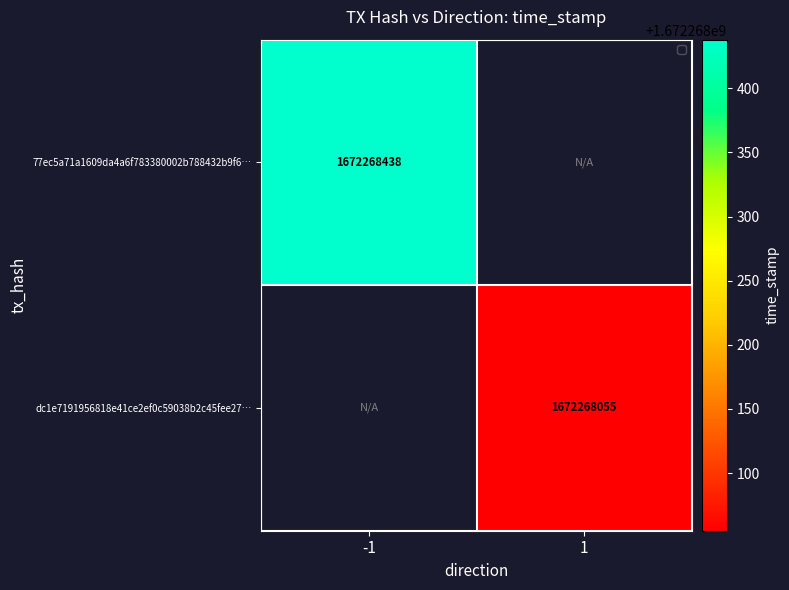

At which category is the sum across all series the highest?

-1